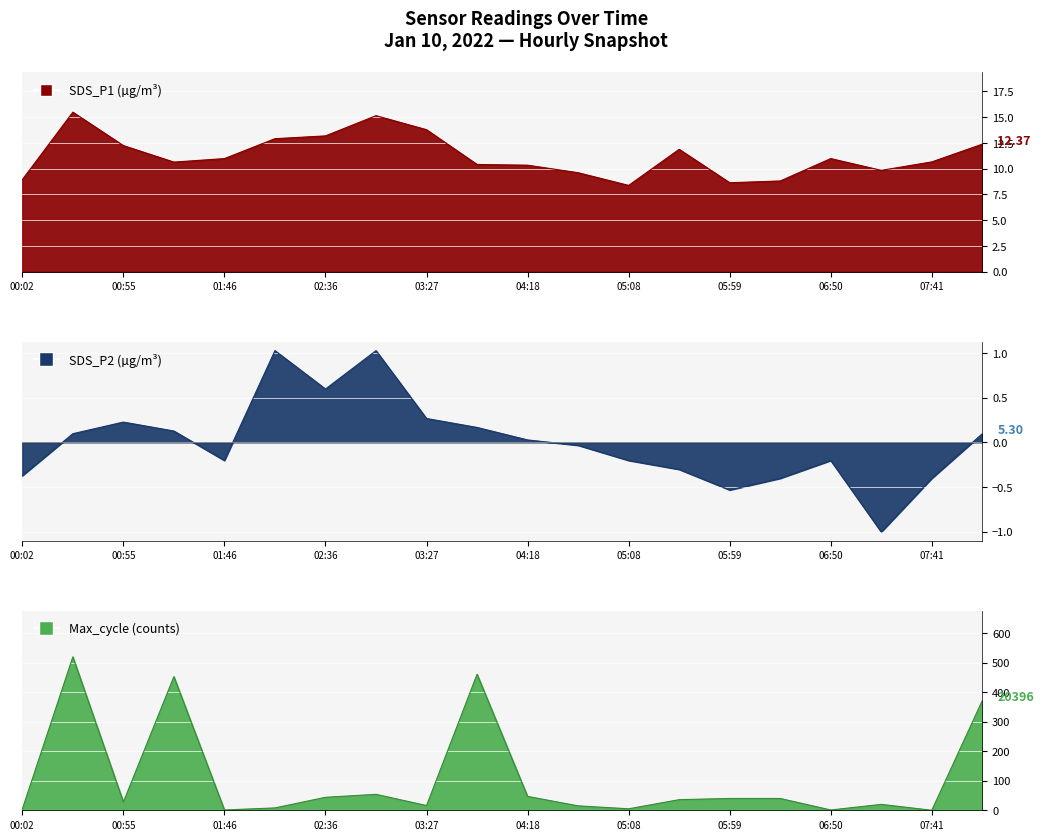

What is the difference between the Max_cycle values at 6 and 11?

29.0